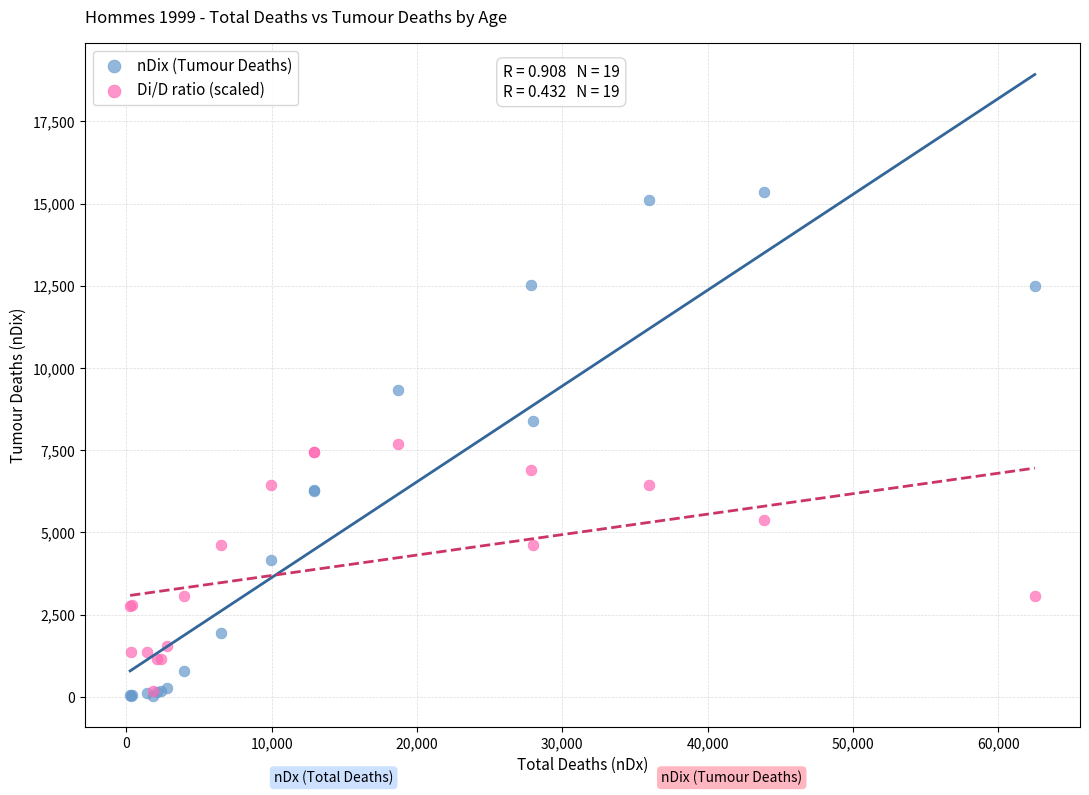

Which series has the widest spread of Y values?

nDix (Tumour Deaths)